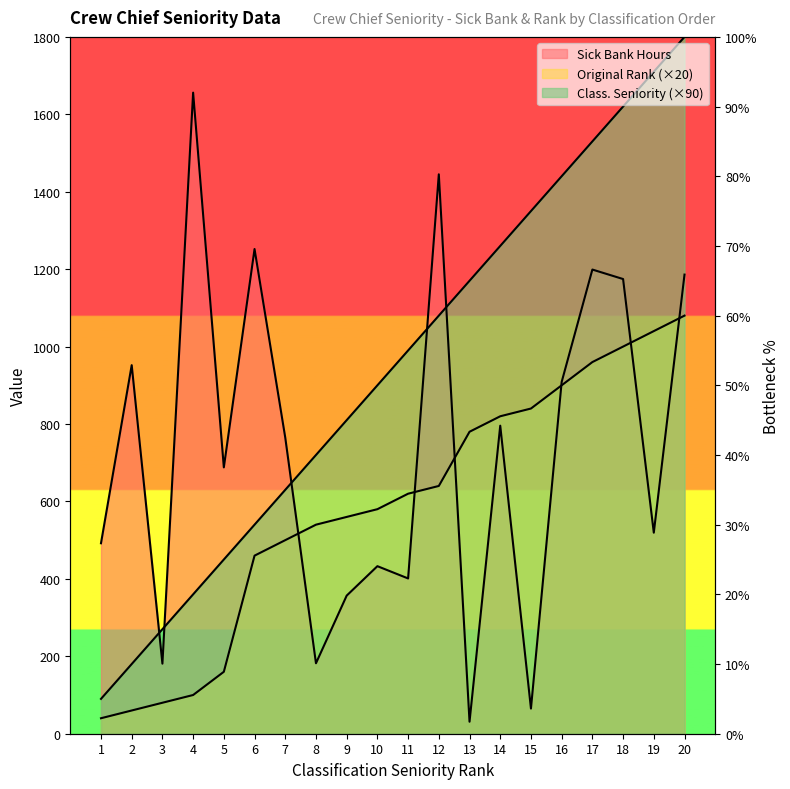

List the series in order of their overall mean, highest first.

Classification Seniority, Sick Bank Hours, Original Rank